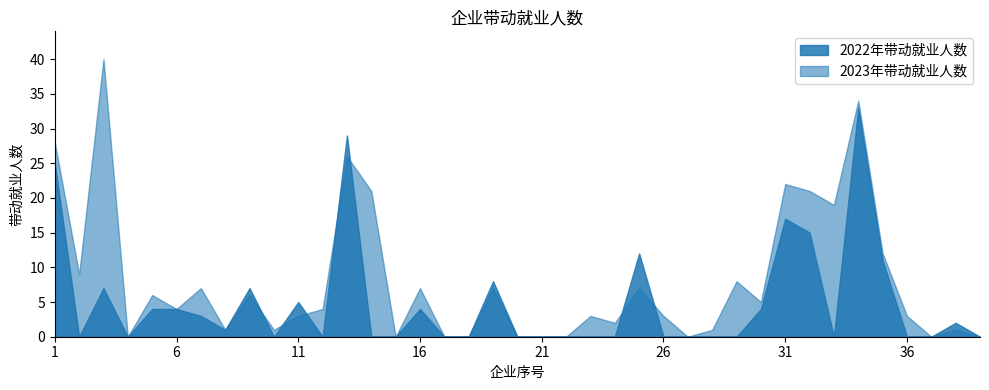

At which category does the chart reach its minimum across all series?

2